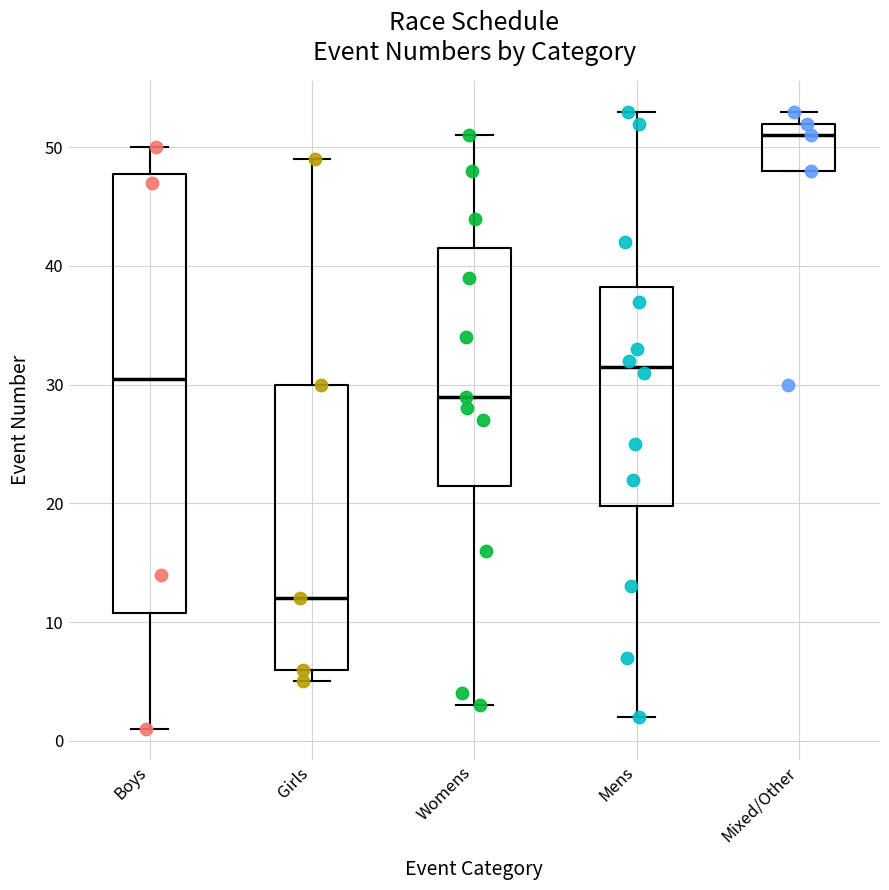

Where does the median line of the box for Mixed/Other sit on the y-axis? The values are not printed on the chart, so give them approximately, as read against the axis.

51